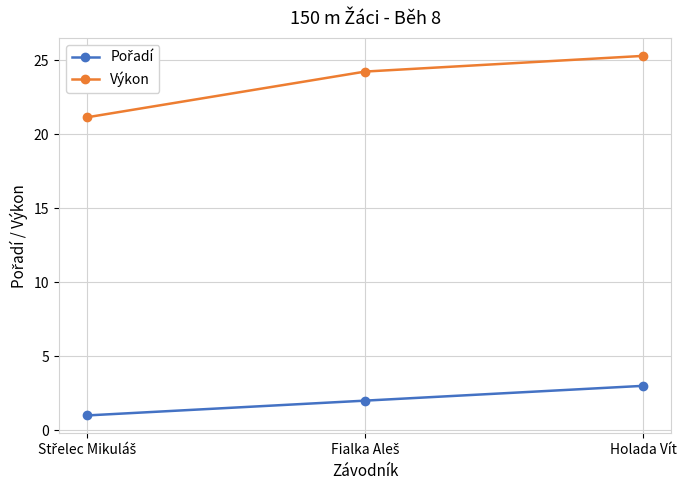

What is the smallest value displayed?

1.0